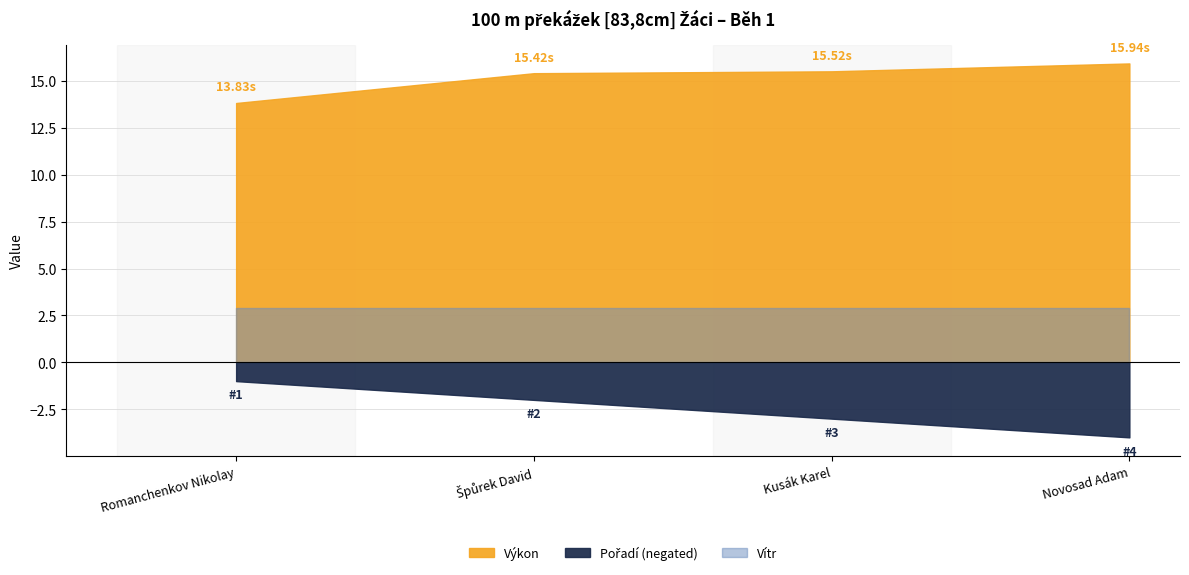

What is the difference between the maximum and minimum values in the Pořadí series?

3.0